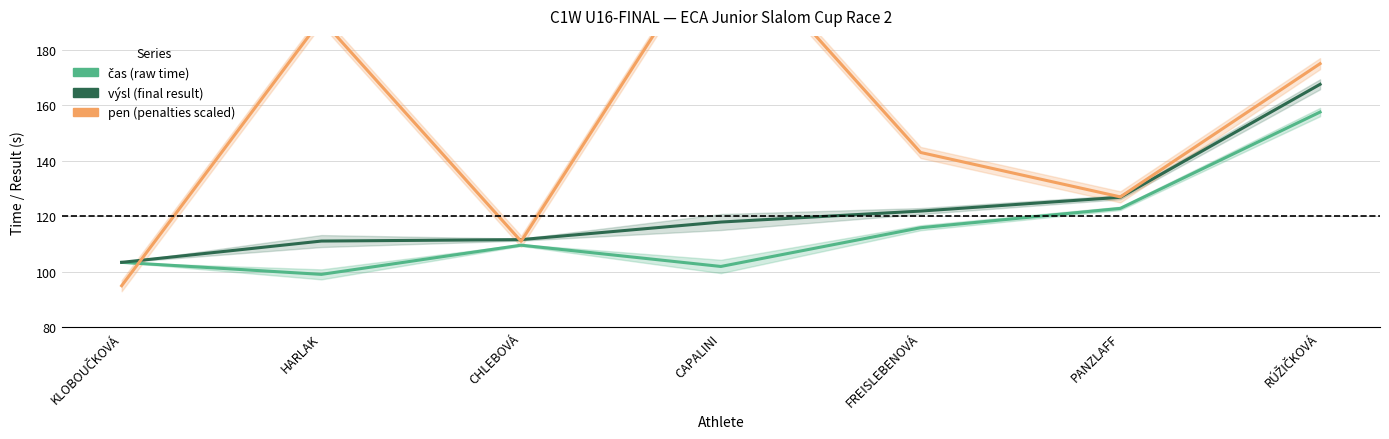

Where does the pen × 8 + 95 (penalties scaled) series first go above 143?

HARLAK